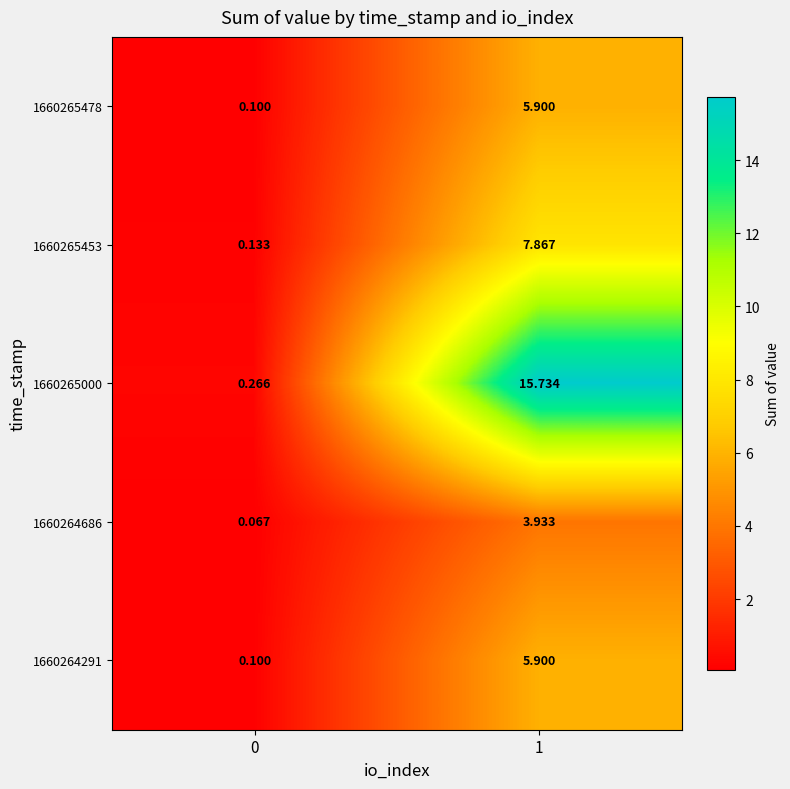

Reading left to right, list all the values displayed in this chart.

1660265478: 0=0.1	1=5.9
1660265453: 0=0.1	1=7.9
1660265000: 0=0.3	1=15.7
1660264686: 0=0.1	1=3.9
1660264291: 0=0.1	1=5.9